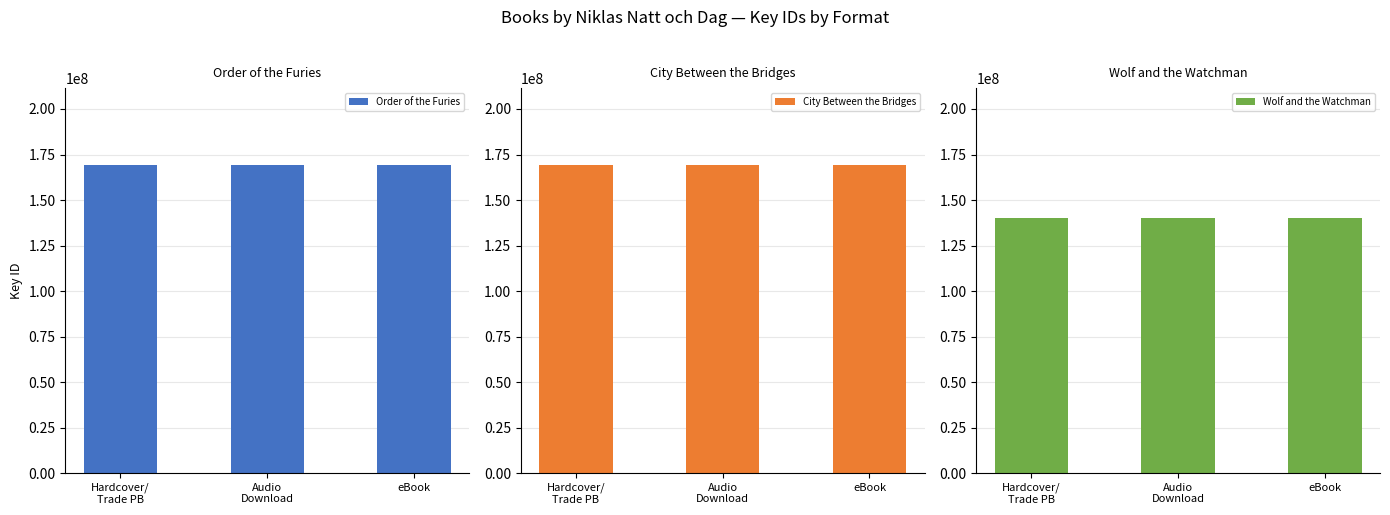

Reading right to left, list all the values displayed in this chart.

Order of the Furies: 169166469	169166469	169166469
City Between the Bridges: 169144948	169144948	169144948
Wolf and the Watchman: 140261793	140261793	140261793